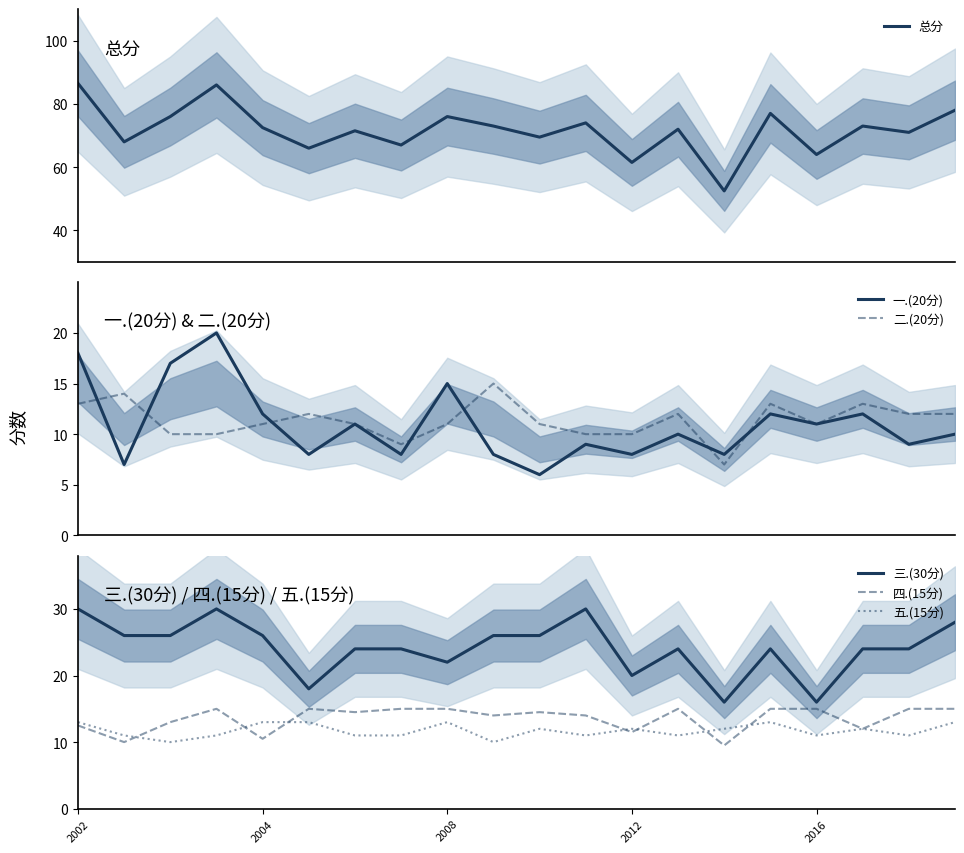

What is the value of the 总分 point at the 17th from the left?

64.0